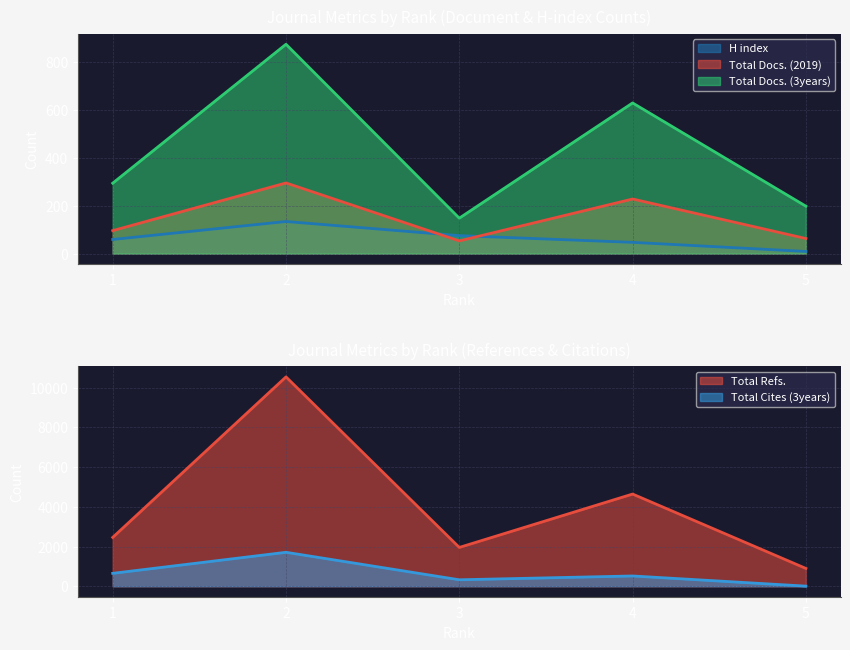

Which series changed the most between 2 and 5?

Total Refs.